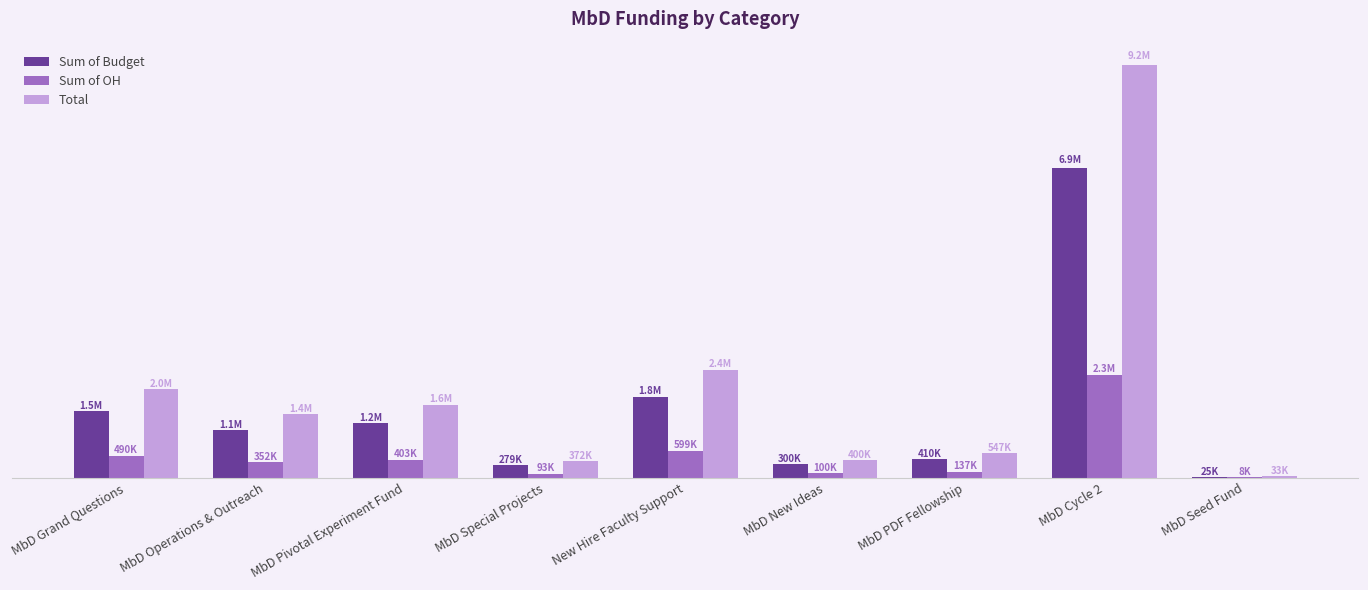

Reading left to right, extract all data points from this chart.

Sum of Budget: MbD Grand Questions=1470650.0	MbD Operations & Outreach=1056698.0	MbD Pivotal Experiment Fund=1208880.0	MbD Special Projects=278810.0	New Hire Faculty Support=1797384.0	MbD New Ideas=299844.9	MbD PDF Fellowship=410024.8	MbD Cycle 2=6872278.5	MbD Seed Fund=25000.0
Sum of OH: MbD Grand Questions=490167.7	MbD Operations & Outreach=352201.4	MbD Pivotal Experiment Fund=402919.7	MbD Special Projects=92927.4	New Hire Faculty Support=599068.1	MbD New Ideas=99938.3	MbD PDF Fellowship=136661.3	MbD Cycle 2=2290534.5	MbD Seed Fund=8332.5
Total: MbD Grand Questions=1960817.6	MbD Operations & Outreach=1408899.4	MbD Pivotal Experiment Fund=1611799.7	MbD Special Projects=371737.4	New Hire Faculty Support=2396452.1	MbD New Ideas=399783.2	MbD PDF Fellowship=546686.1	MbD Cycle 2=9162812.9	MbD Seed Fund=33332.5